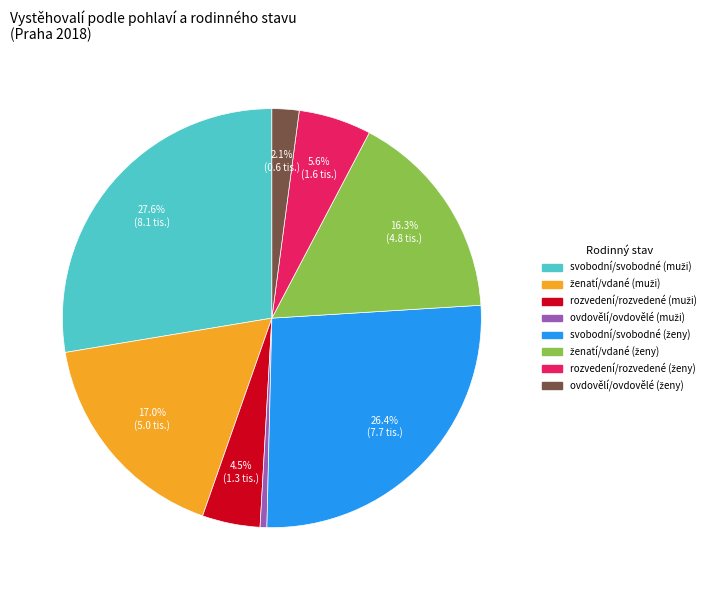

Is there a majority slice in this chart?

No